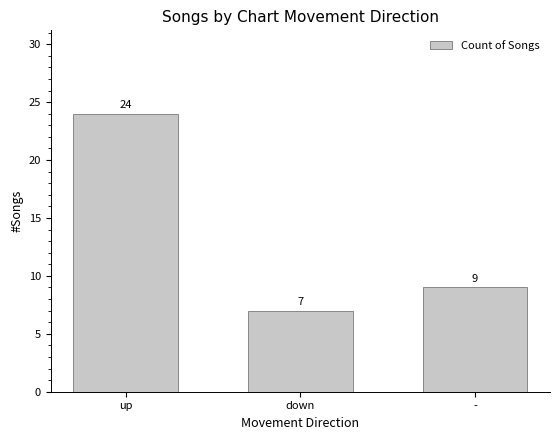

Count the values in the range 7 to 24.

3